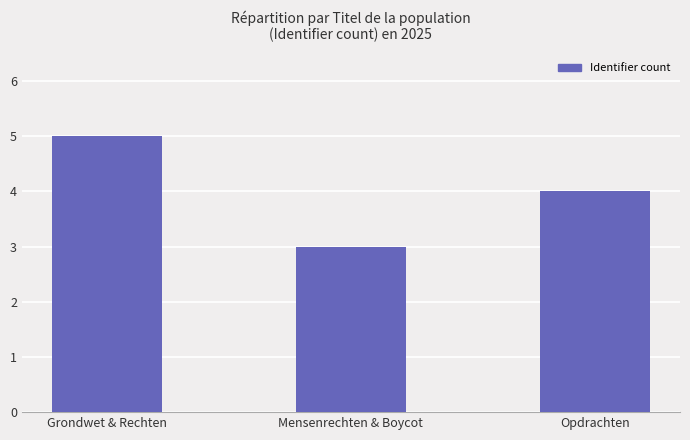

What is the sum of the values at Mensenrechten & Boycot and Grondwet & Rechten?

8